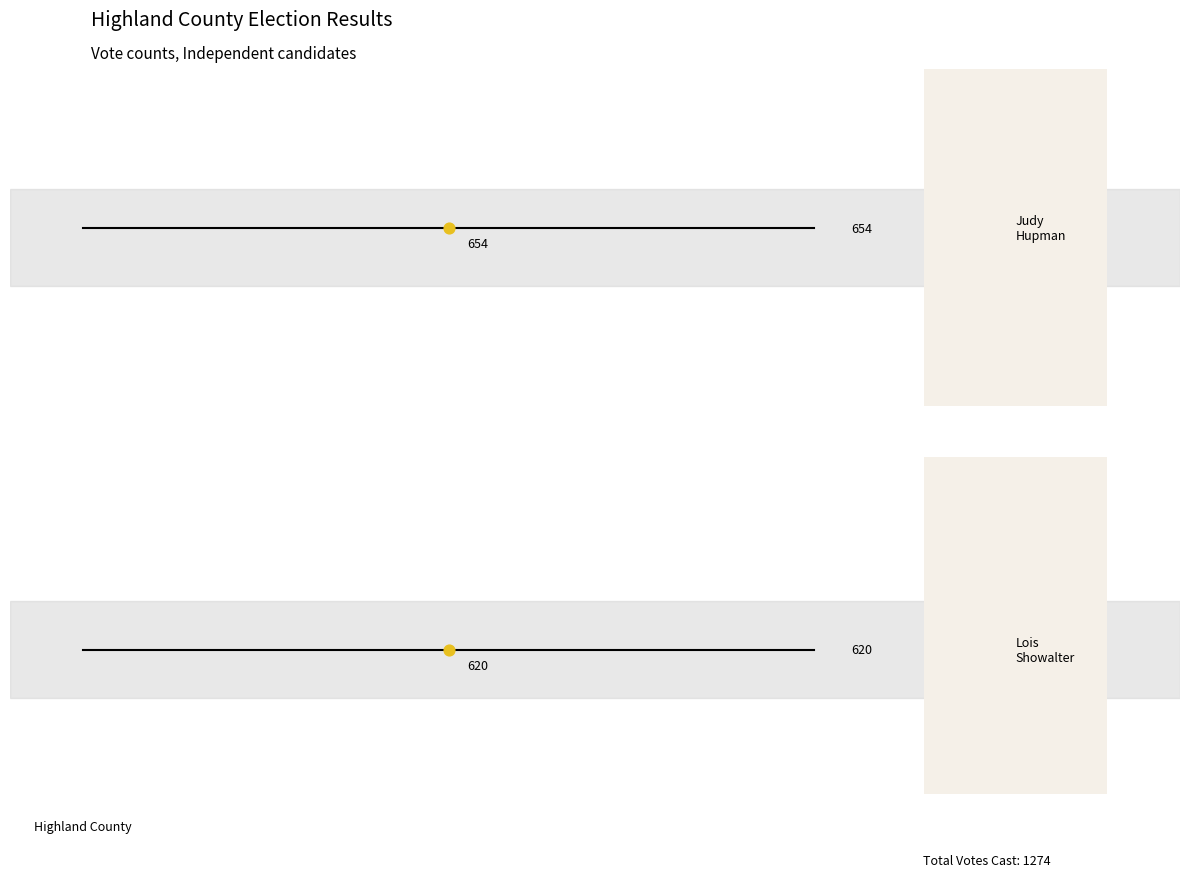

Is the value of Judy Waggoner Hupman at 1 greater than the value of Lois Ann Showalter at 0?

Yes